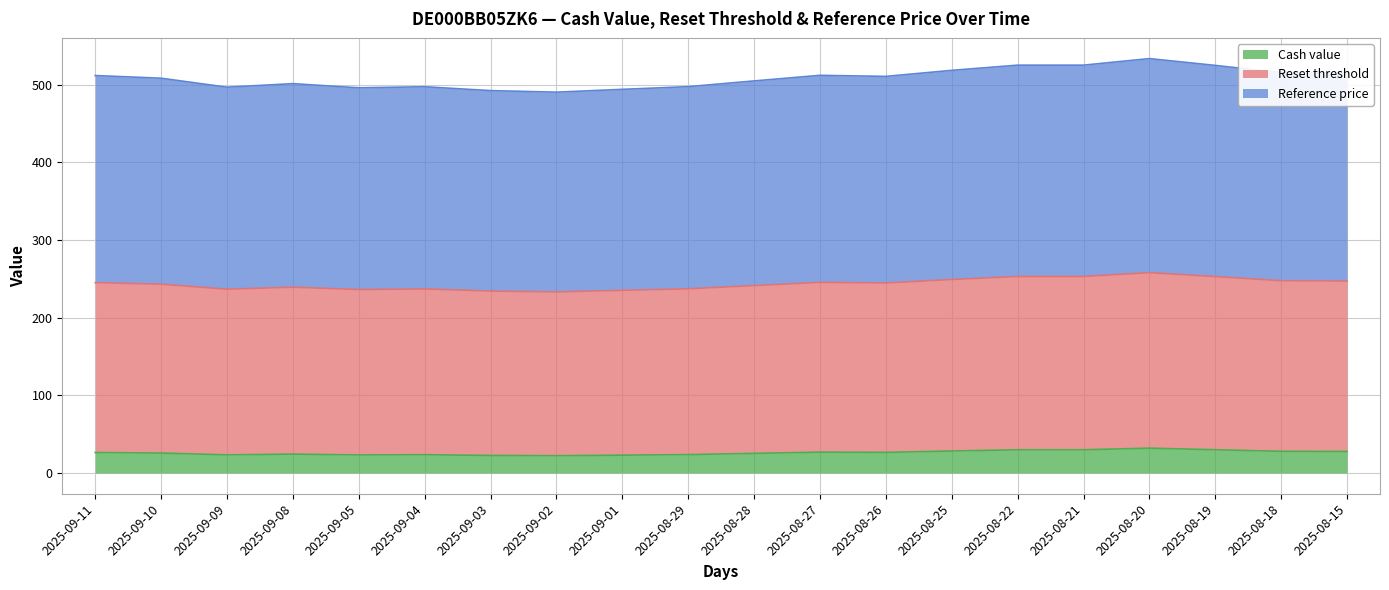

True or false: Reference price has a value of 442.1 at 2025-08-21.

False